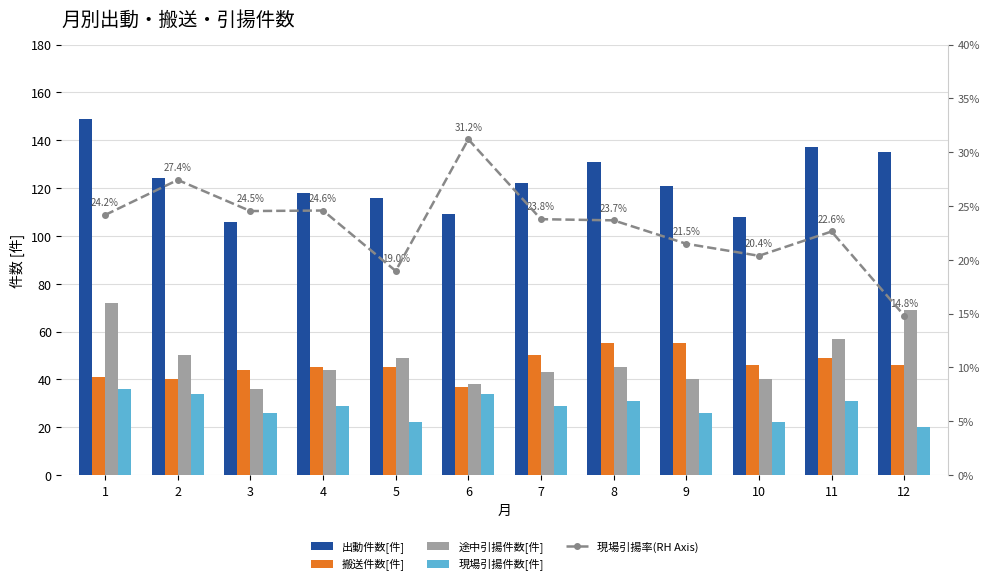

How many series are shown in this chart?

5